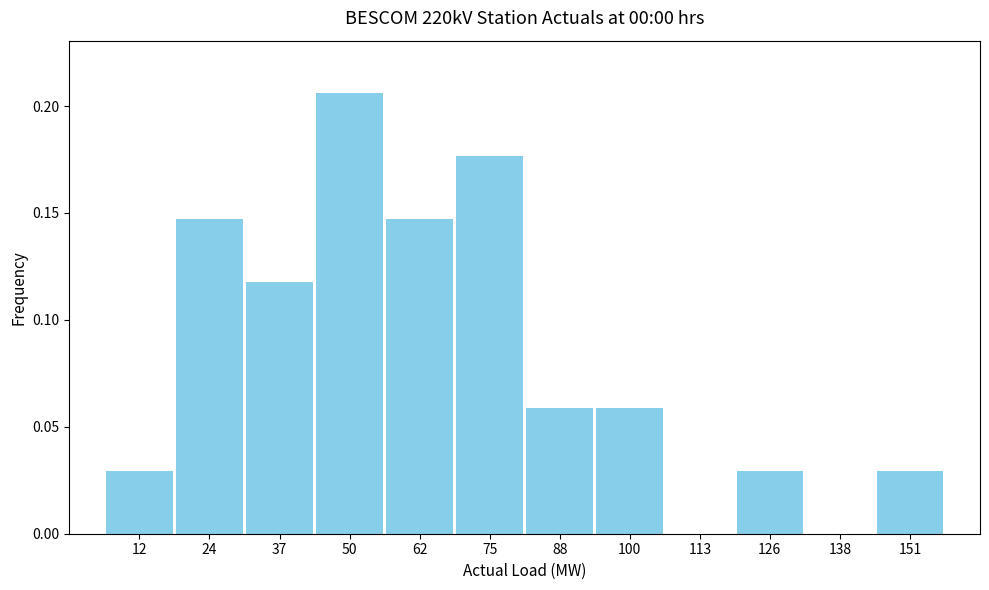

Reading left to right, transcribe this chart: for each bar, give the range it covers on the x-axis and its height. Neither the bar edges nor the heights are printed on the chart, so give them approximately, as read against the axes.

6 to 18: 0.030
18 to 32: 0.145
32 to 44: 0.120
44 to 56: 0.205
56 to 70: 0.145
70 to 82: 0.175
82 to 94: 0.060
94 to 108: 0.060
108 to 120: 0
120 to 132: 0.030
132 to 146: 0
146 to 158: 0.030